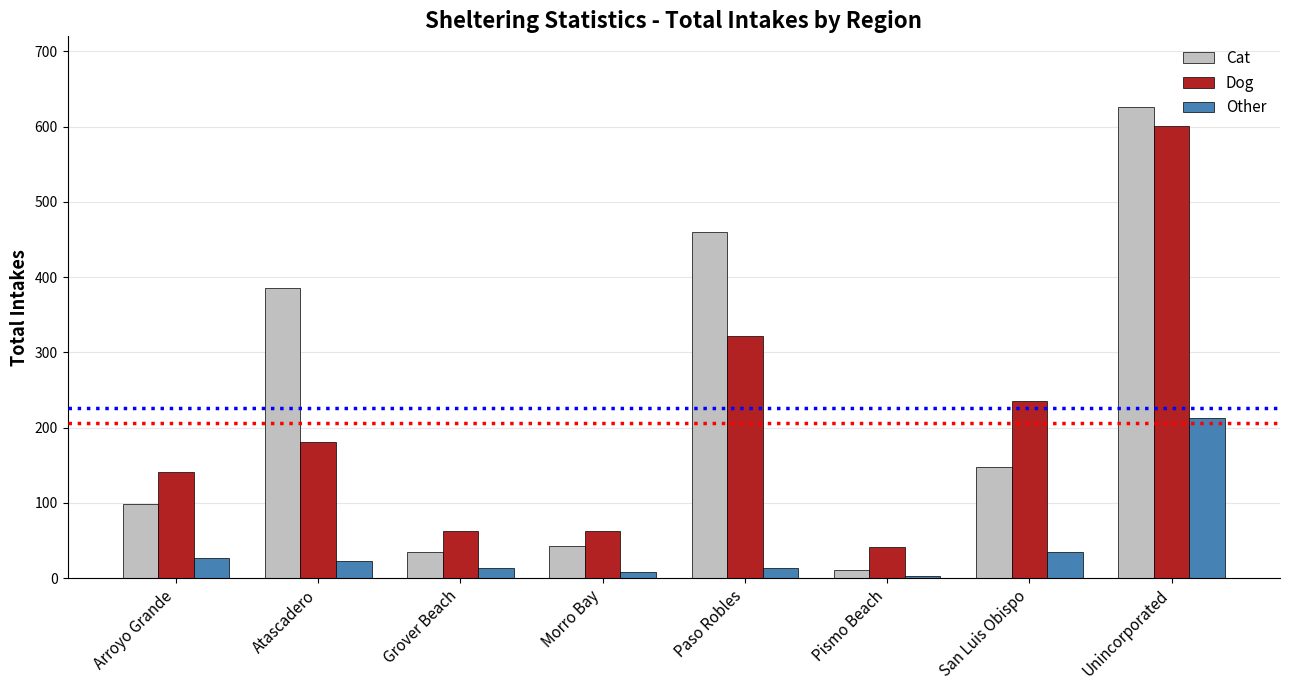

What are all the series names shown in the legend?

Cat, Dog, Other